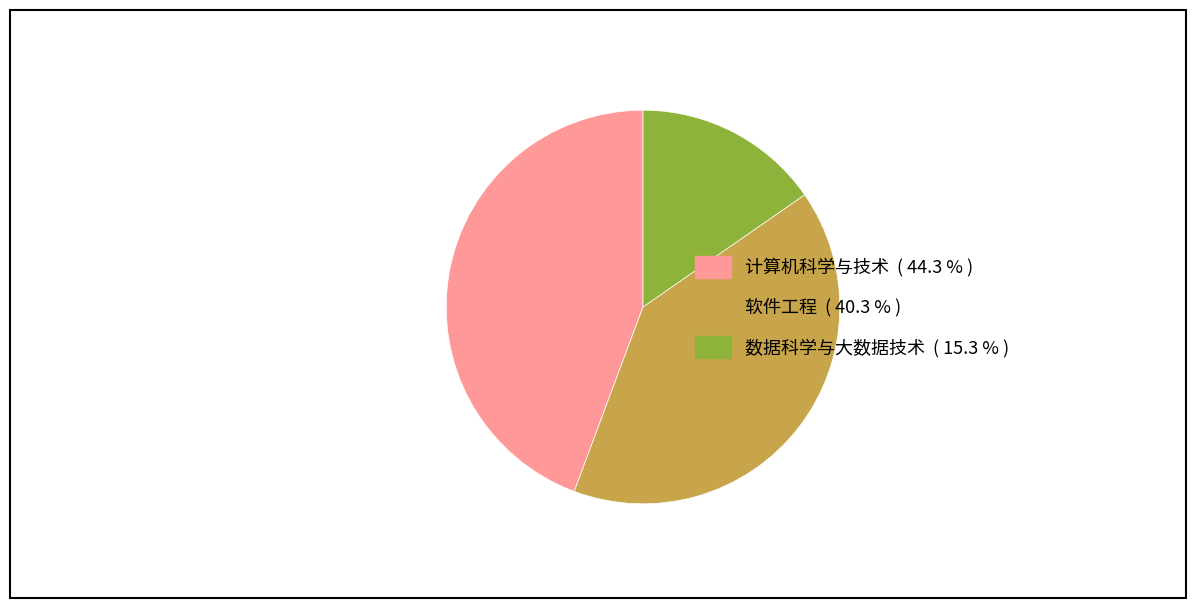

Which slice is the largest?

计算机科学与技术